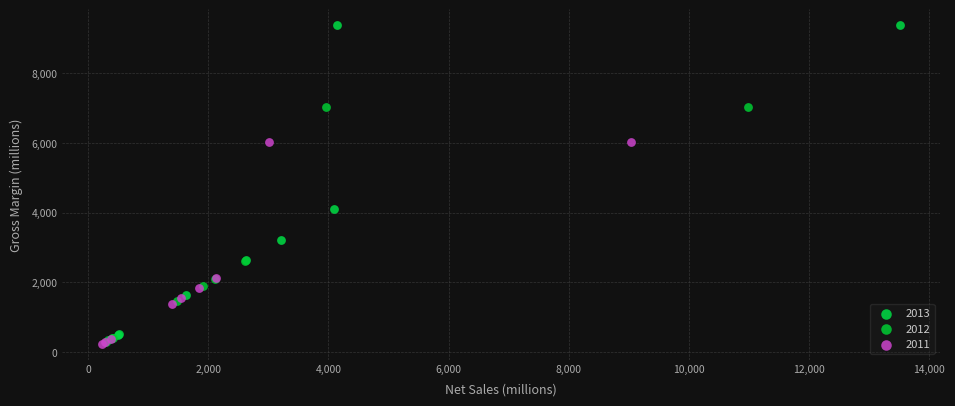

Which series contains the highest Y value?

2013